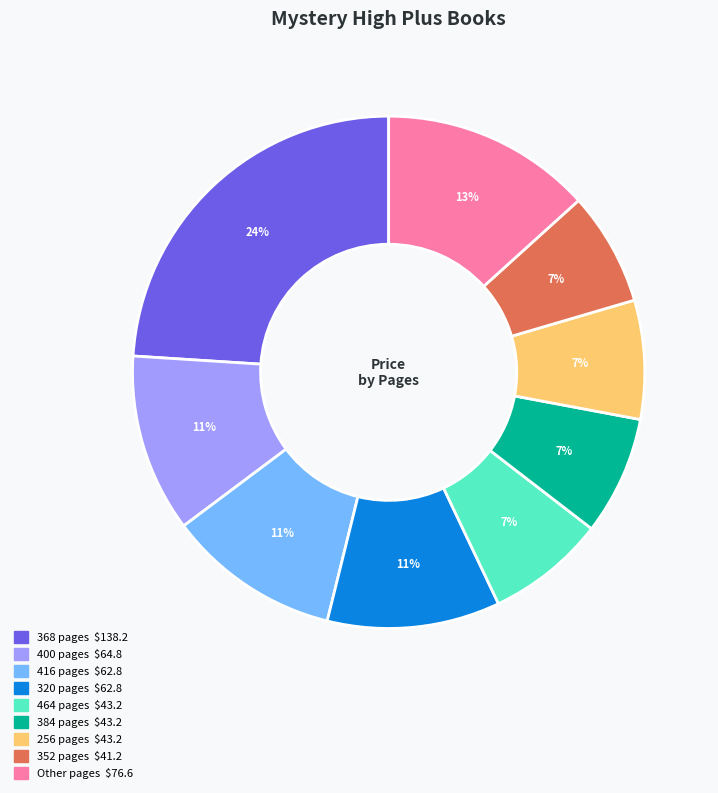

Does any single category account for the majority?

No